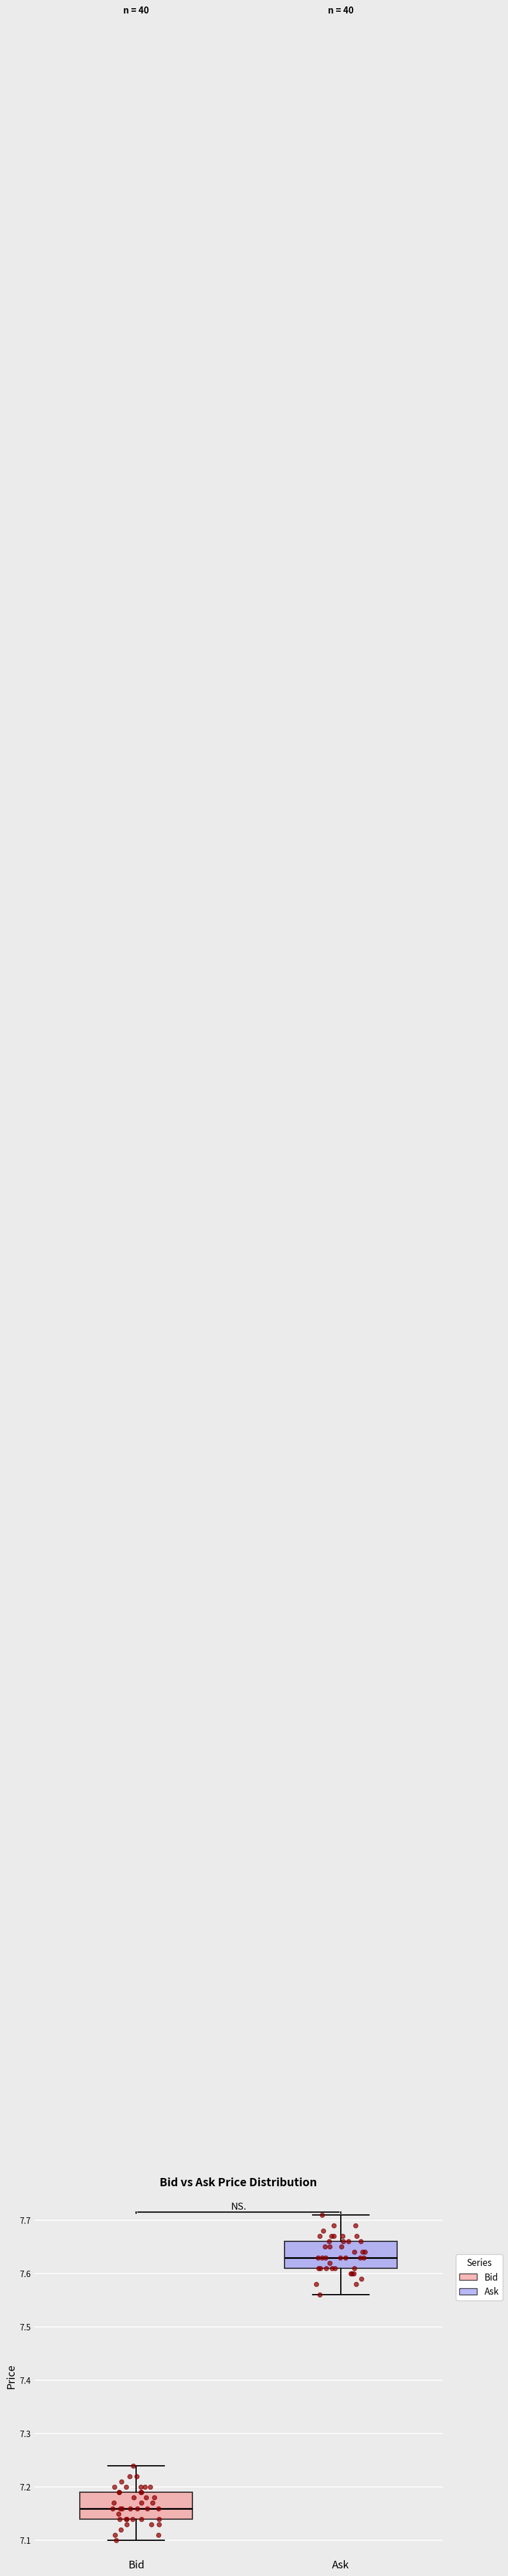

Reading left to right, read every box against the y-axis: the position of its median line, the range the box covers, and the ends of its whiskers. The values are not printed on the chart, so give them approximately, as read against the axis.

Bid: median 7.16, box 7.14 to 7.19, whiskers 7.10 to 7.24
Ask: median 7.63, box 7.61 to 7.66, whiskers 7.56 to 7.71